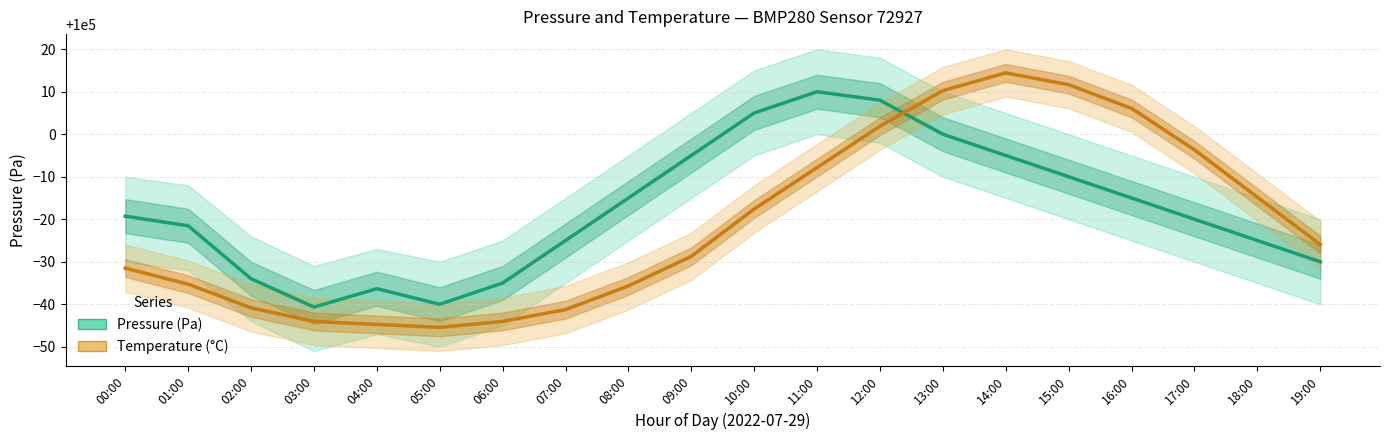

Which category has the lowest value in the Pressure (Pa) series?

03:00